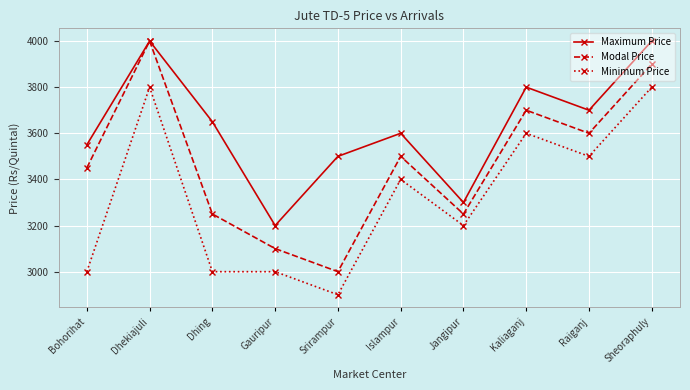

What is the minimum value for Maximum Price?

3200